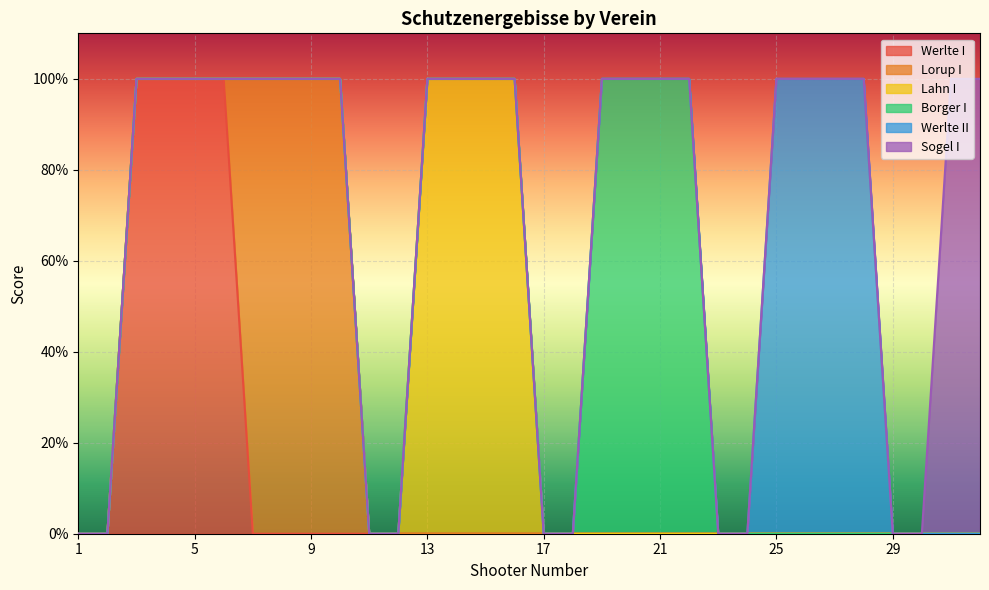

Which series has the largest range (max minus min)?

Werlte I